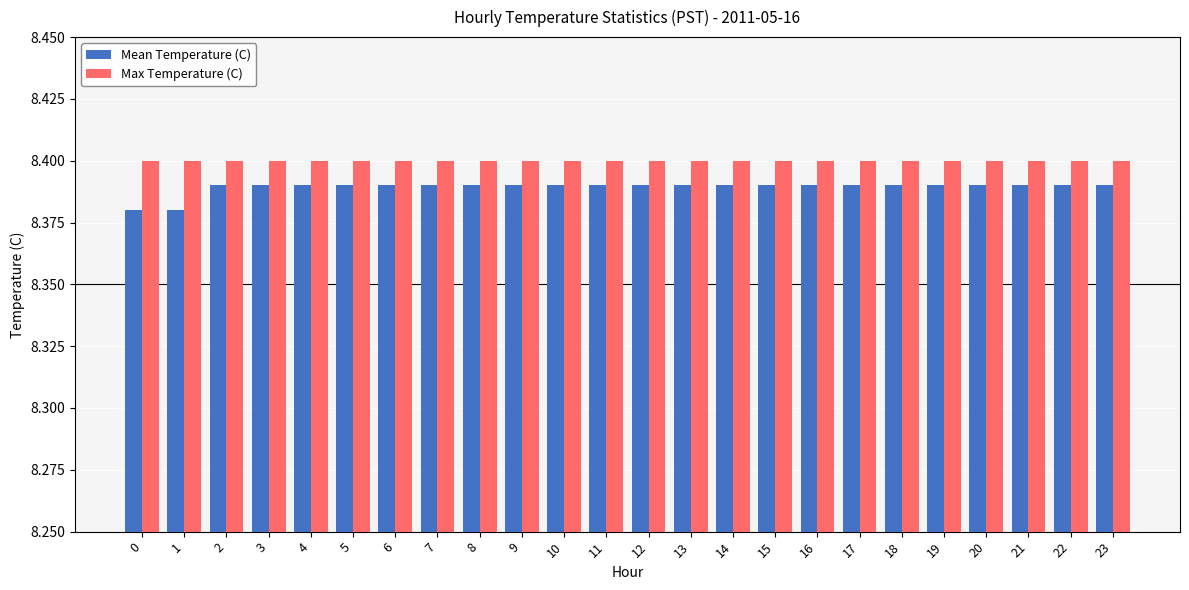

The value of Mean Temperature (C) at 6 is 13.4. True or false?

False